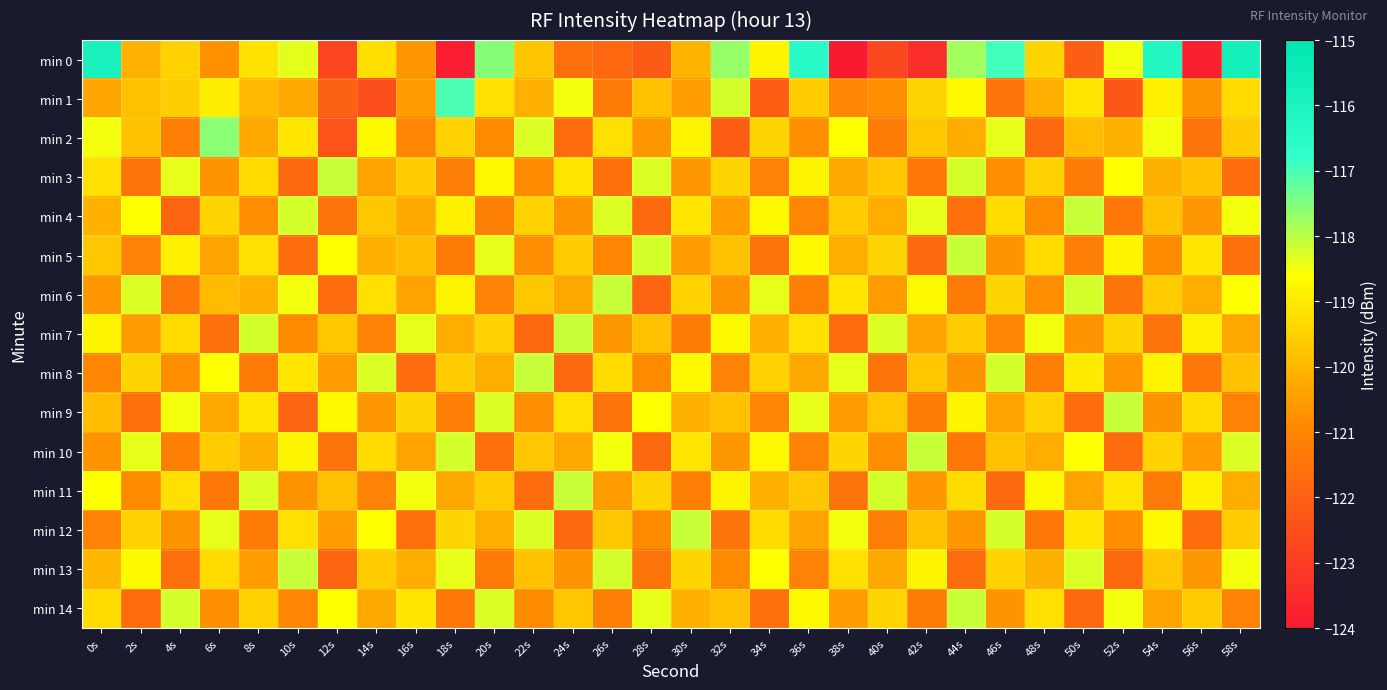

Reading right to left, extract all data points from this chart.

min 0: 58s=-115.7	56s=-123.8	54s=-116.2	52s=-118.5	50s=-122.1	48s=-119.4	46s=-117.0	44s=-117.8	42s=-123.4	40s=-122.7	38s=-124.0	36s=-116.4	34s=-118.8	32s=-117.7	30s=-120.1	28s=-122.2	26s=-121.9	24s=-121.7	22s=-119.7	20s=-117.5	18s=-123.9	16s=-120.6	14s=-119.2	12s=-122.8	10s=-118.4	8s=-119.2	6s=-120.8	4s=-119.5	2s=-120.1	0s=-115.9
min 1: 58s=-119.3	56s=-120.7	54s=-118.9	52s=-122.3	50s=-119.1	48s=-120.2	46s=-121.5	44s=-118.7	42s=-119.4	40s=-120.8	38s=-121.0	36s=-119.6	34s=-122.1	32s=-118.2	30s=-120.5	28s=-119.8	26s=-121.3	24s=-118.5	22s=-120.1	20s=-119.2	18s=-117.0	16s=-120.5	14s=-122.5	12s=-122.0	10s=-120.3	8s=-119.9	6s=-118.9	4s=-119.6	2s=-119.8	0s=-120.4
min 2: 58s=-119.6	56s=-121.5	54s=-118.5	52s=-120.1	50s=-119.9	48s=-121.8	46s=-118.4	44s=-120.2	42s=-119.7	40s=-121.3	38s=-118.6	36s=-120.8	34s=-119.4	32s=-122.1	30s=-118.8	28s=-120.6	26s=-119.2	24s=-121.7	22s=-118.3	20s=-120.9	18s=-119.5	16s=-121.0	14s=-118.7	12s=-122.4	10s=-119.1	8s=-120.3	6s=-117.6	4s=-121.2	2s=-119.8	0s=-118.5
min 3: 58s=-121.7	56s=-119.8	54s=-120.1	52s=-118.6	50s=-121.3	48s=-119.5	46s=-120.8	44s=-118.2	42s=-121.4	40s=-119.7	38s=-120.3	36s=-118.8	34s=-121.1	32s=-119.4	30s=-120.6	28s=-118.3	26s=-121.6	24s=-119.1	22s=-120.9	20s=-118.7	18s=-121.2	16s=-119.6	14s=-120.4	12s=-118.1	10s=-121.8	8s=-119.3	6s=-120.7	4s=-118.4	2s=-121.5	0s=-119.2
min 4: 58s=-118.5	56s=-120.6	54s=-119.8	52s=-121.4	50s=-118.1	48s=-120.9	46s=-119.3	44s=-121.6	42s=-118.4	40s=-120.2	38s=-119.6	36s=-121.0	34s=-118.7	32s=-120.5	30s=-119.1	28s=-121.8	26s=-118.3	24s=-120.7	22s=-119.5	20s=-121.2	18s=-118.9	16s=-120.3	14s=-119.7	12s=-121.5	10s=-118.2	8s=-120.8	6s=-119.4	4s=-121.9	2s=-118.6	0s=-120.1
min 5: 58s=-121.6	56s=-119.1	54s=-120.9	52s=-118.8	50s=-121.2	48s=-119.3	46s=-120.7	44s=-118.1	42s=-121.8	40s=-119.4	38s=-120.2	36s=-118.7	34s=-121.5	32s=-119.8	30s=-120.5	28s=-118.2	26s=-121.0	24s=-119.6	22s=-120.8	20s=-118.4	18s=-121.3	16s=-119.9	14s=-120.1	12s=-118.6	10s=-121.7	8s=-119.2	6s=-120.4	4s=-118.9	2s=-121.1	0s=-119.7
min 6: 58s=-118.6	56s=-120.2	54s=-119.6	52s=-121.5	50s=-118.2	48s=-120.8	46s=-119.4	44s=-121.3	42s=-118.7	40s=-120.5	38s=-119.1	36s=-121.2	34s=-118.4	32s=-120.7	30s=-119.5	28s=-121.9	26s=-118.1	24s=-120.3	22s=-119.7	20s=-121.1	18s=-118.8	16s=-120.4	14s=-119.2	12s=-121.7	10s=-118.5	8s=-120.1	6s=-119.9	4s=-121.4	2s=-118.3	0s=-120.6
min 7: 58s=-120.3	56s=-118.9	54s=-121.5	52s=-119.4	50s=-120.7	48s=-118.5	46s=-121.0	44s=-119.6	42s=-120.4	40s=-118.3	38s=-121.7	36s=-119.2	34s=-120.1	32s=-118.7	30s=-121.3	28s=-119.8	26s=-120.6	24s=-118.1	22s=-121.8	20s=-119.5	18s=-120.2	16s=-118.4	14s=-121.1	12s=-119.7	10s=-120.9	8s=-118.2	6s=-121.6	4s=-119.3	2s=-120.5	0s=-118.8
min 8: 58s=-119.8	56s=-121.4	54s=-118.8	52s=-120.6	50s=-119.0	48s=-121.2	46s=-118.2	44s=-120.7	42s=-119.7	40s=-121.5	38s=-118.4	36s=-120.3	34s=-119.5	32s=-121.1	30s=-118.7	28s=-120.9	26s=-119.3	24s=-121.8	22s=-118.1	20s=-120.2	18s=-119.6	16s=-121.7	14s=-118.3	12s=-120.5	10s=-119.1	8s=-121.3	6s=-118.6	4s=-120.8	2s=-119.4	0s=-121.0
min 9: 58s=-121.1	56s=-119.3	54s=-120.7	52s=-118.1	50s=-121.7	48s=-119.5	46s=-120.4	44s=-118.8	42s=-121.3	40s=-119.7	38s=-120.5	36s=-118.4	34s=-121.0	32s=-119.8	30s=-120.1	28s=-118.6	26s=-121.5	24s=-119.2	22s=-120.8	20s=-118.3	18s=-121.2	16s=-119.4	14s=-120.6	12s=-118.7	10s=-121.9	8s=-119.1	6s=-120.3	4s=-118.5	2s=-121.6	0s=-119.9
min 10: 58s=-118.3	56s=-120.5	54s=-119.5	52s=-121.7	50s=-118.6	48s=-120.2	46s=-119.8	44s=-121.4	42s=-118.1	40s=-120.8	38s=-119.4	36s=-121.1	34s=-118.7	32s=-120.6	30s=-119.1	28s=-121.8	26s=-118.5	24s=-120.3	22s=-119.7	20s=-121.6	18s=-118.2	16s=-120.4	14s=-119.3	12s=-121.5	10s=-118.8	8s=-120.1	6s=-119.6	4s=-121.2	2s=-118.4	0s=-120.7
min 11: 58s=-120.2	56s=-118.9	54s=-121.3	52s=-119.1	50s=-120.4	48s=-118.7	46s=-121.8	44s=-119.3	42s=-120.6	40s=-118.2	38s=-121.5	36s=-119.7	34s=-120.1	32s=-118.8	30s=-121.2	28s=-119.4	26s=-120.5	24s=-118.1	22s=-121.7	20s=-119.6	18s=-120.3	16s=-118.5	14s=-121.1	12s=-119.8	10s=-120.7	8s=-118.3	6s=-121.4	4s=-119.2	2s=-120.9	0s=-118.6
min 12: 58s=-119.6	56s=-121.7	54s=-118.7	52s=-120.8	50s=-119.1	48s=-121.4	46s=-118.2	44s=-120.6	42s=-119.8	40s=-121.2	38s=-118.5	36s=-120.4	34s=-119.3	32s=-121.5	30s=-118.1	28s=-120.9	26s=-119.7	24s=-121.8	22s=-118.3	20s=-120.2	18s=-119.4	16s=-121.6	14s=-118.6	12s=-120.5	10s=-119.2	8s=-121.3	6s=-118.4	4s=-120.7	2s=-119.5	0s=-121.1
min 13: 58s=-118.5	56s=-120.6	54s=-119.7	52s=-121.8	50s=-118.3	48s=-120.1	46s=-119.5	44s=-121.7	42s=-118.8	40s=-120.3	38s=-119.2	36s=-121.1	34s=-118.6	32s=-120.9	30s=-119.4	28s=-121.5	26s=-118.2	24s=-120.7	22s=-119.8	20s=-121.3	18s=-118.4	16s=-120.2	14s=-119.6	12s=-121.9	10s=-118.1	8s=-120.5	6s=-119.3	4s=-121.6	2s=-118.7	0s=-120.0
min 14: 58s=-121.1	56s=-119.6	54s=-120.4	52s=-118.5	50s=-121.8	48s=-119.2	46s=-120.7	44s=-118.1	42s=-121.3	40s=-119.4	38s=-120.5	36s=-118.7	34s=-121.6	32s=-119.8	30s=-120.1	28s=-118.4	26s=-121.2	24s=-119.7	22s=-120.9	20s=-118.3	18s=-121.4	16s=-119.1	14s=-120.3	12s=-118.6	10s=-121.0	8s=-119.5	6s=-120.8	4s=-118.2	2s=-121.7	0s=-119.3